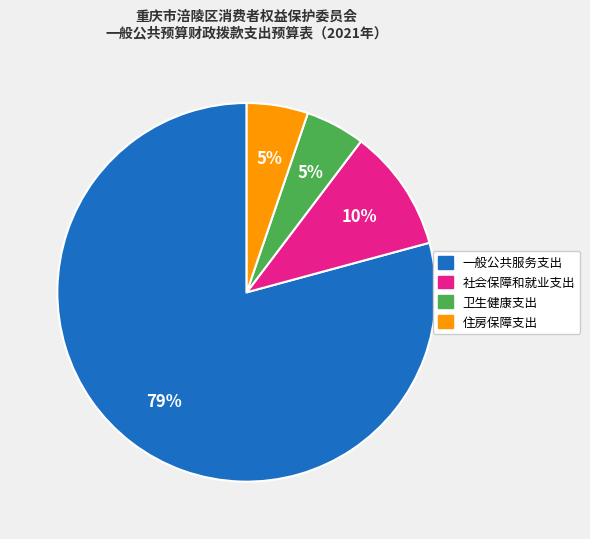

Is the sum of 一般公共服务支出 and 住房保障支出 greater than half?

Yes